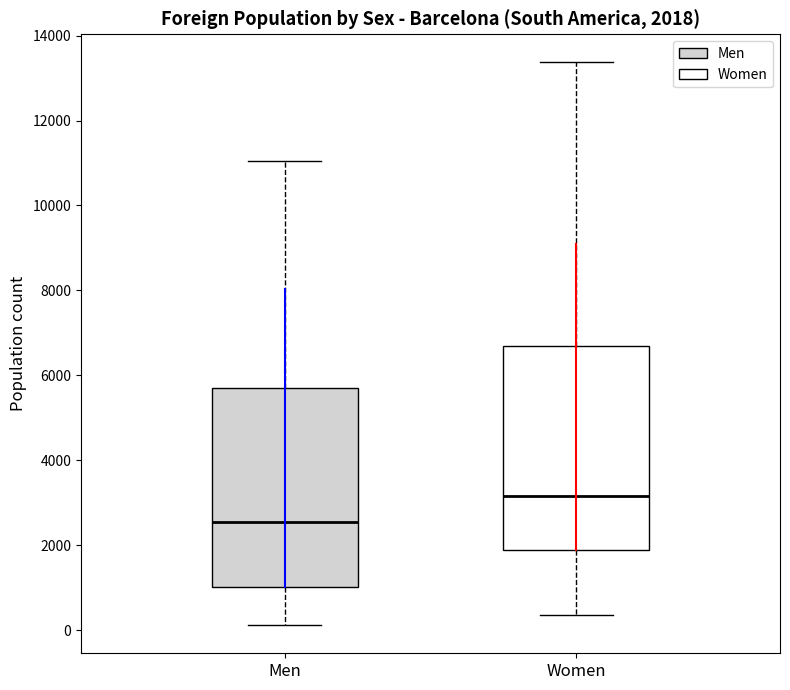

Which box's median line is the lowest?

Men